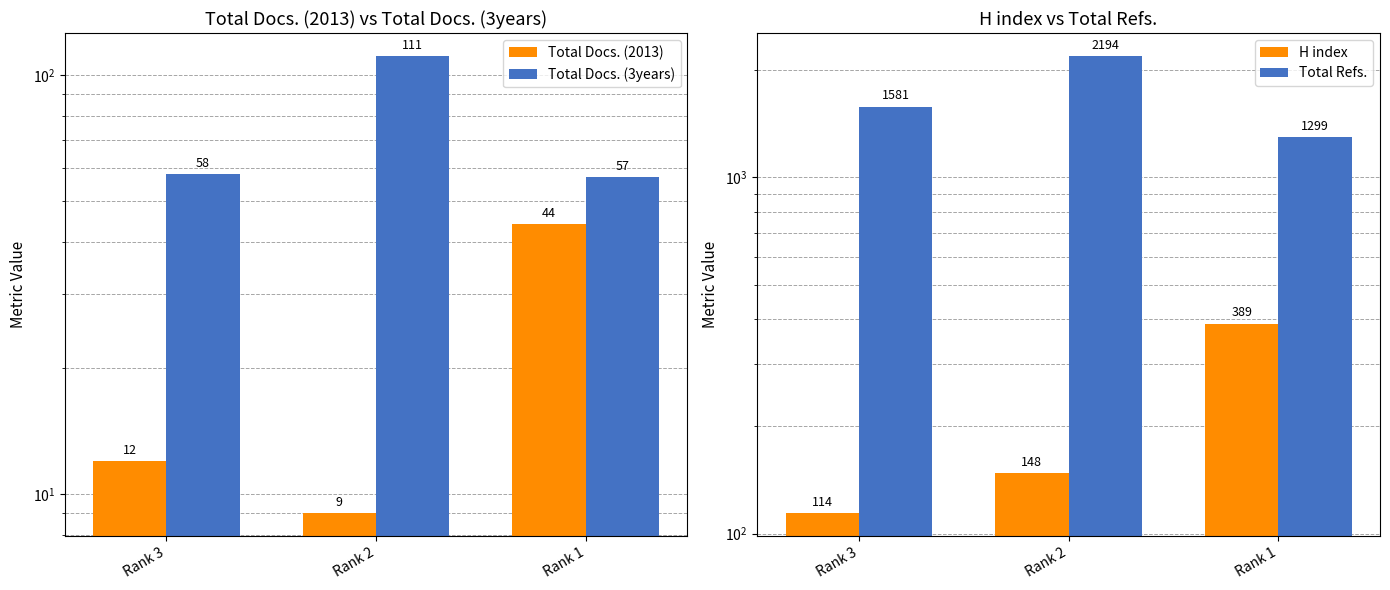

What is the average value of the Total Refs. series?

1691